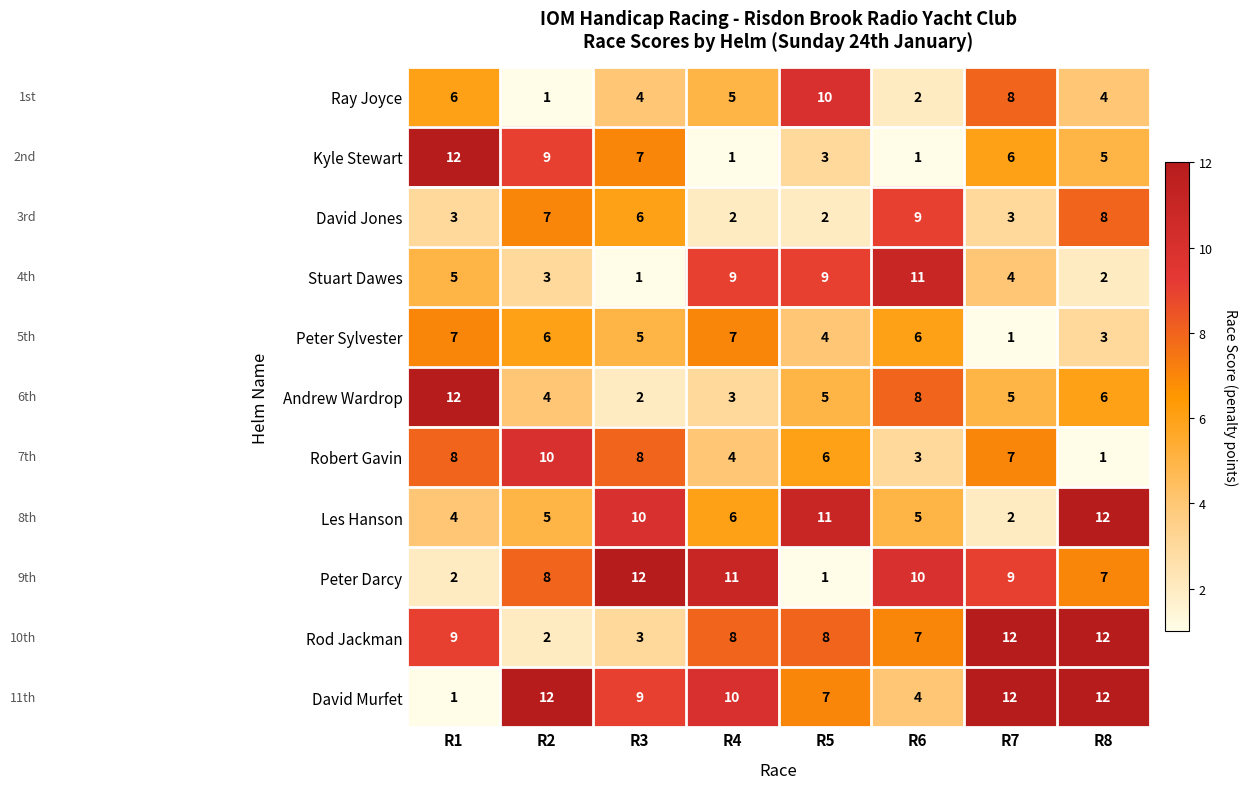

What is the total value across all series at R3?

67